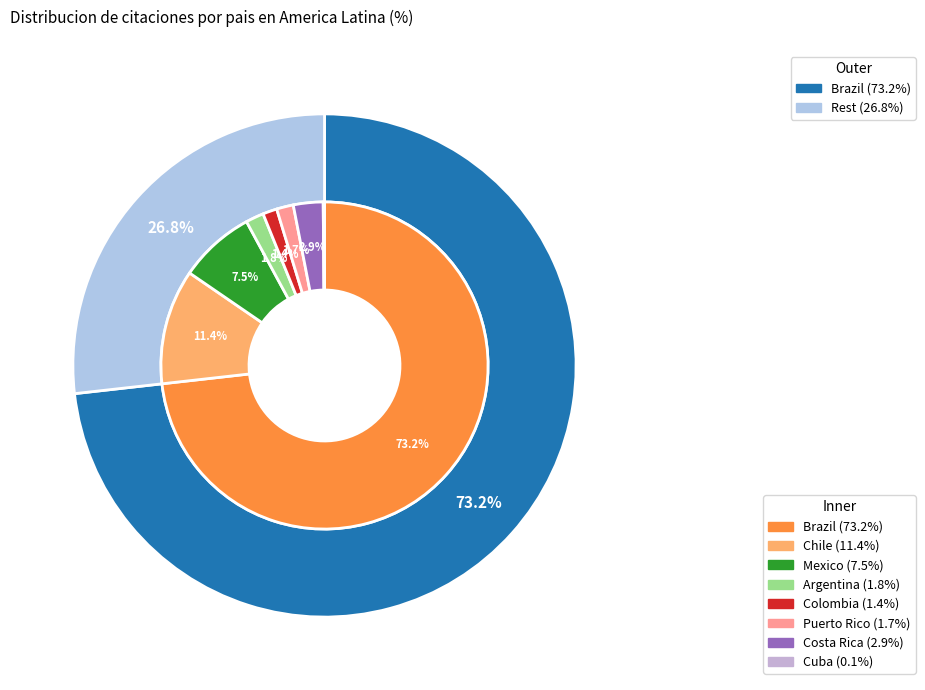

Rank the categories by value from highest to lowest.

Brazil, Chile, Mexico, Costa Rica, Argentina, Puerto Rico, Colombia, Cuba